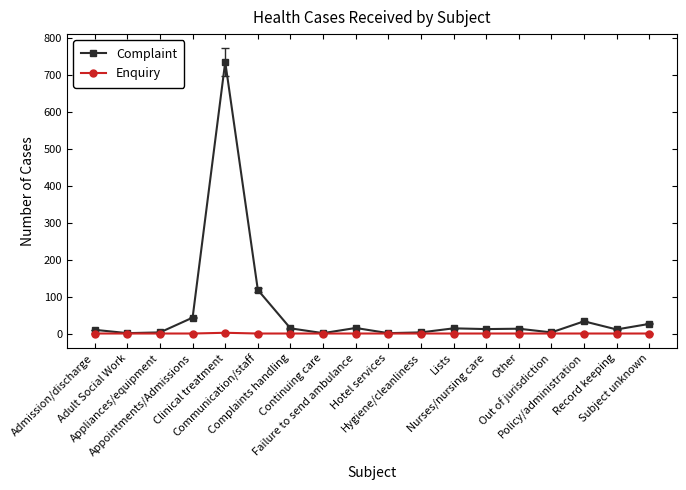

True or false: Complaint has more than 1 points higher than both neighbors.

True